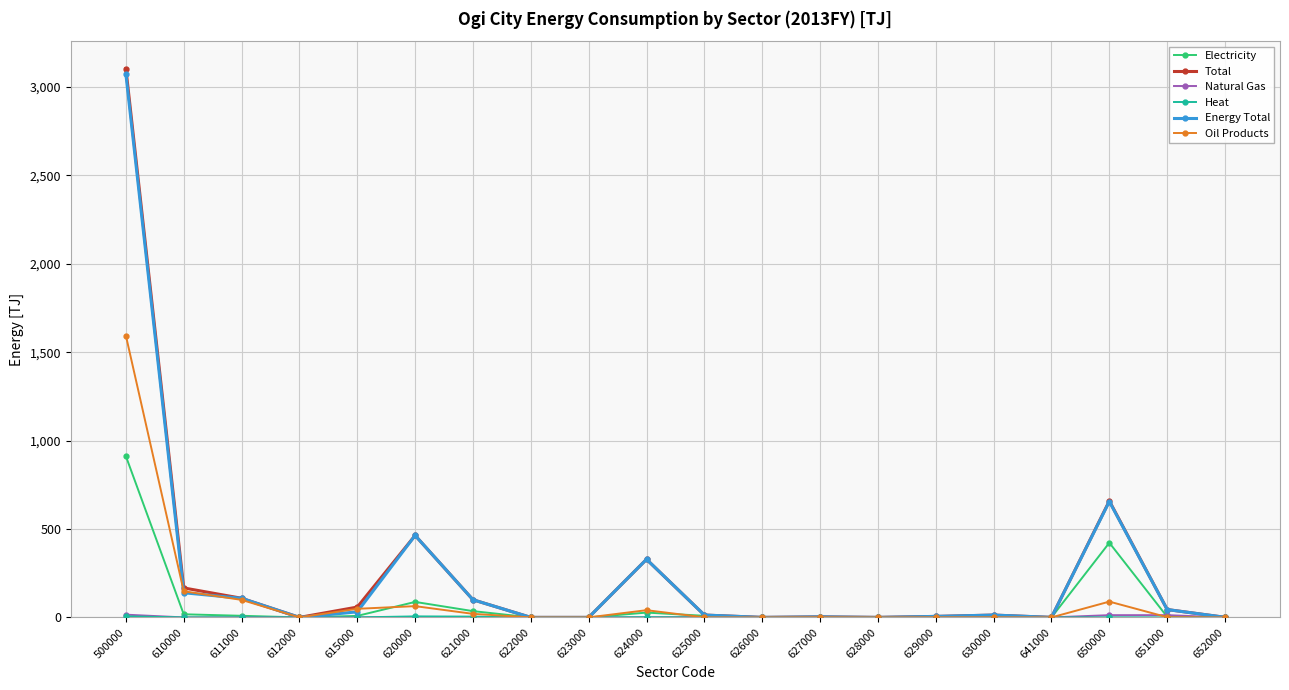

Is it true that Oil Products equals 905.2 at 626000?

False